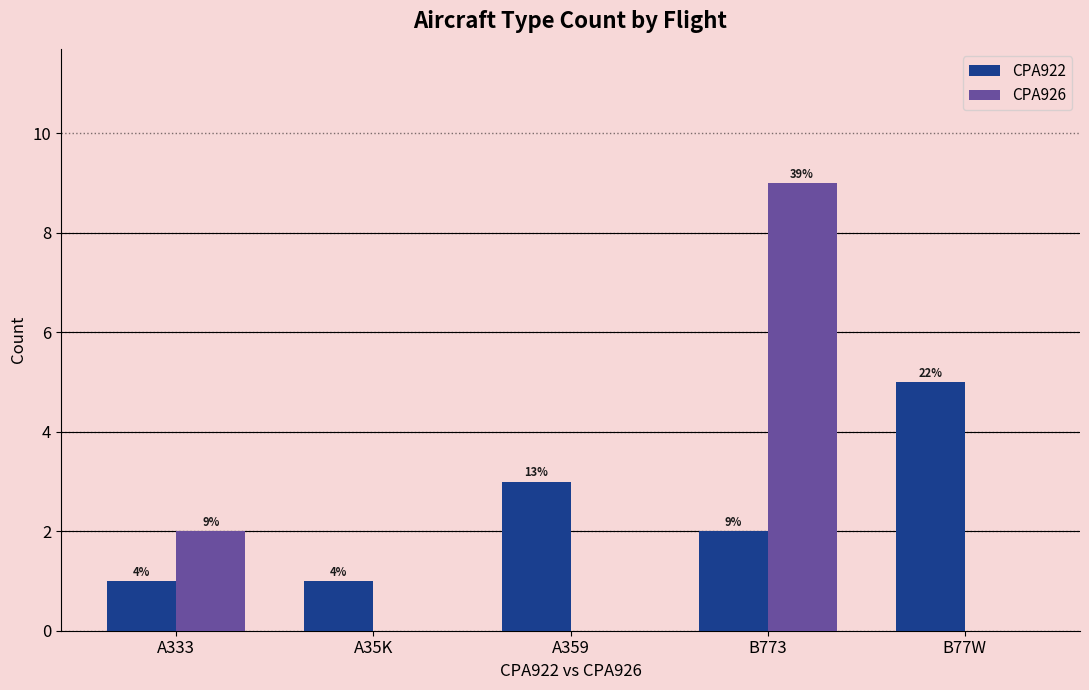

Are the bars grouped side by side (vs. stacked)?

Yes